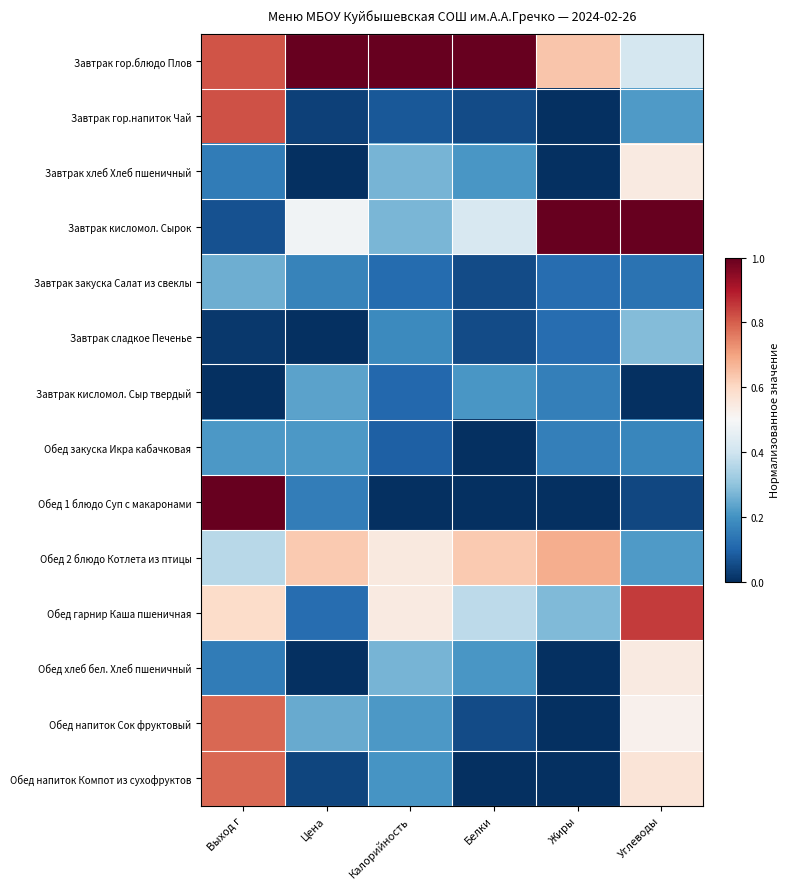

Reading left to right, what are all the values shown in this chart?

Завтрак гор.блюдо Плов: Выход г=0.8	Цена=1.0	Калорийность=1.0	Белки=1.0	Жиры=0.6	Углеводы=0.4
Завтрак гор.напиток Чай: Выход г=0.8	Цена=0.0	Калорийность=0.1	Белки=0.1	Жиры=0.0	Углеводы=0.2
Завтрак хлеб Хлеб пшеничный: Выход г=0.1	Цена=0.0	Калорийность=0.3	Белки=0.2	Жиры=0.0	Углеводы=0.5
Завтрак кисломол. Сырок: Выход г=0.1	Цена=0.5	Калорийность=0.3	Белки=0.4	Жиры=1.0	Углеводы=1.0
Завтрак закуска Салат из свеклы: Выход г=0.3	Цена=0.2	Калорийность=0.1	Белки=0.1	Жиры=0.1	Углеводы=0.1
Завтрак сладкое Печенье: Выход г=0.0	Цена=0.0	Калорийность=0.2	Белки=0.1	Жиры=0.1	Углеводы=0.3
Завтрак кисломол. Сыр твердый: Выход г=0.0	Цена=0.2	Калорийность=0.1	Белки=0.2	Жиры=0.2	Углеводы=0.0
Обед закуска Икра кабачковая: Выход г=0.2	Цена=0.2	Калорийность=0.1	Белки=0.0	Жиры=0.2	Углеводы=0.2
Обед 1 блюдо Суп с макаронами: Выход г=1.0	Цена=0.2	Калорийность=0.0	Белки=0.0	Жиры=0.0	Углеводы=0.0
Обед 2 блюдо Котлета из птицы: Выход г=0.4	Цена=0.6	Калорийность=0.5	Белки=0.6	Жиры=0.7	Углеводы=0.2
Обед гарнир Каша пшеничная: Выход г=0.6	Цена=0.1	Калорийность=0.5	Белки=0.4	Жиры=0.3	Углеводы=0.8
Обед хлеб бел. Хлеб пшеничный: Выход г=0.1	Цена=0.0	Калорийность=0.3	Белки=0.2	Жиры=0.0	Углеводы=0.5
Обед напиток Сок фруктовый: Выход г=0.8	Цена=0.2	Калорийность=0.2	Белки=0.1	Жиры=0.0	Углеводы=0.5
Обед напиток Компот из сухофруктов: Выход г=0.8	Цена=0.0	Калорийность=0.2	Белки=0.0	Жиры=0.0	Углеводы=0.6